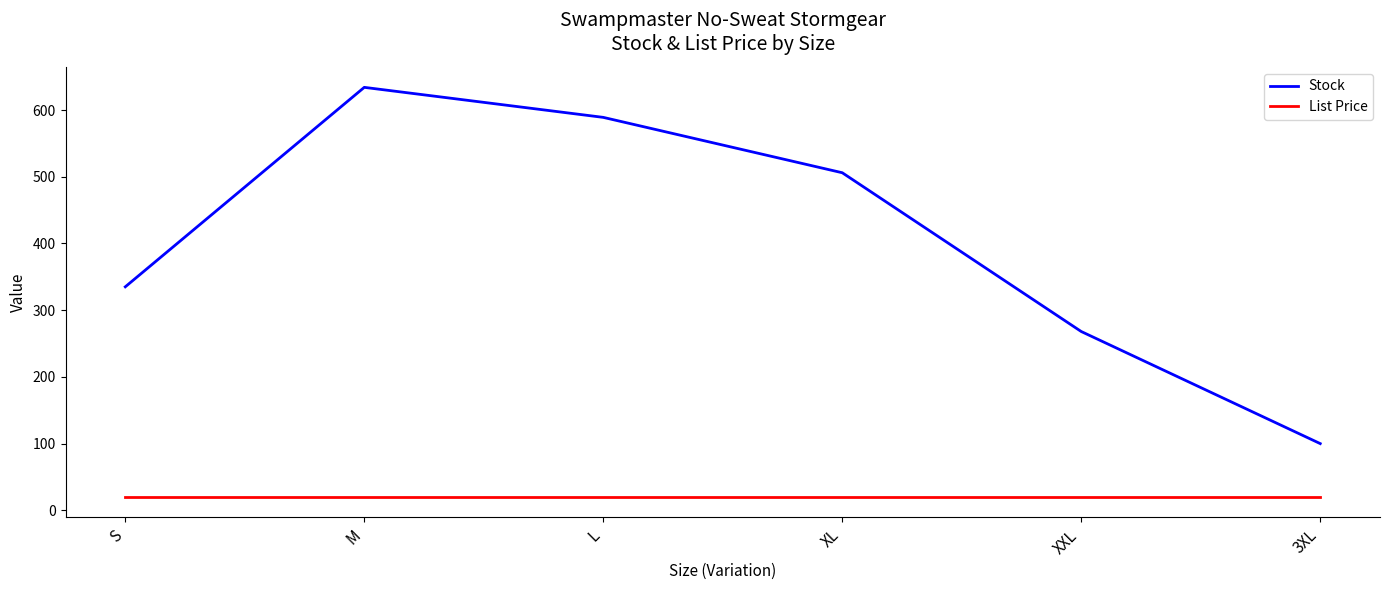

What are all the series names shown in the legend?

Stock, List Price